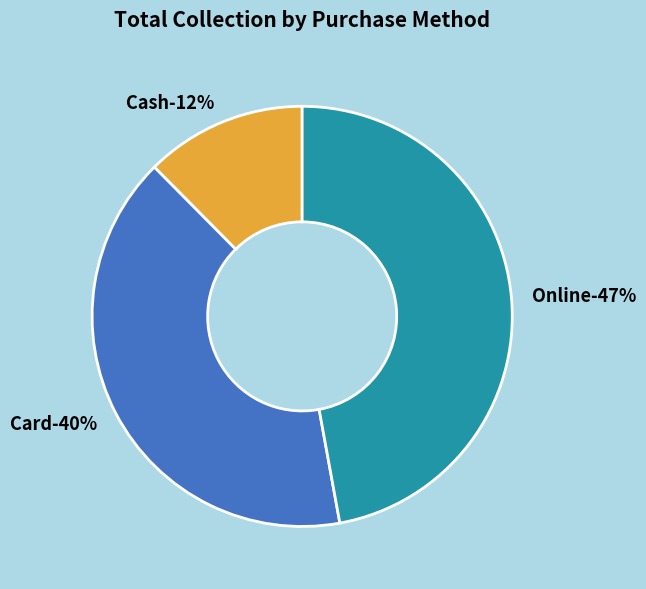

Which category has the smallest portion of the pie?

Cash